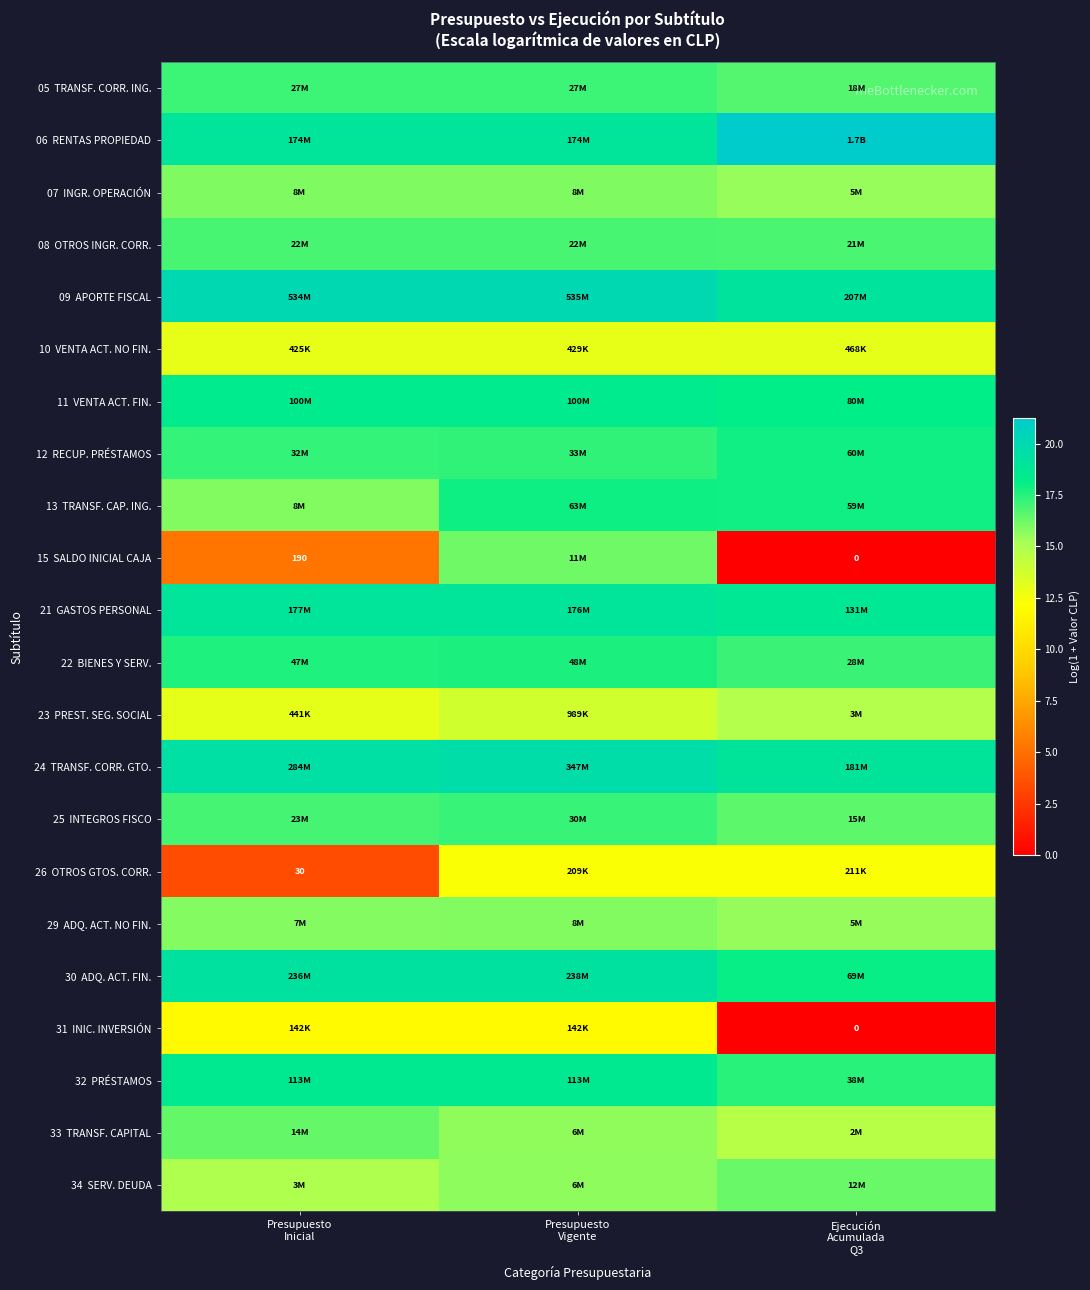

How many data points does each series have?

3